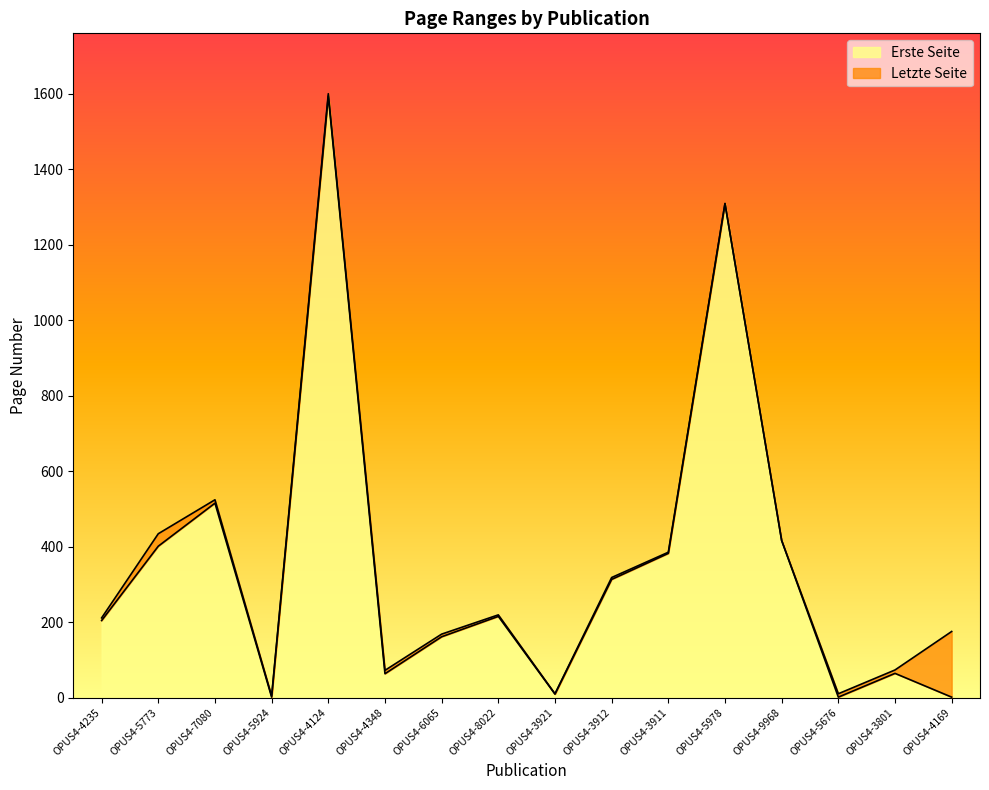

List the series in order of their overall mean, highest first.

Letzte Seite, Erste Seite